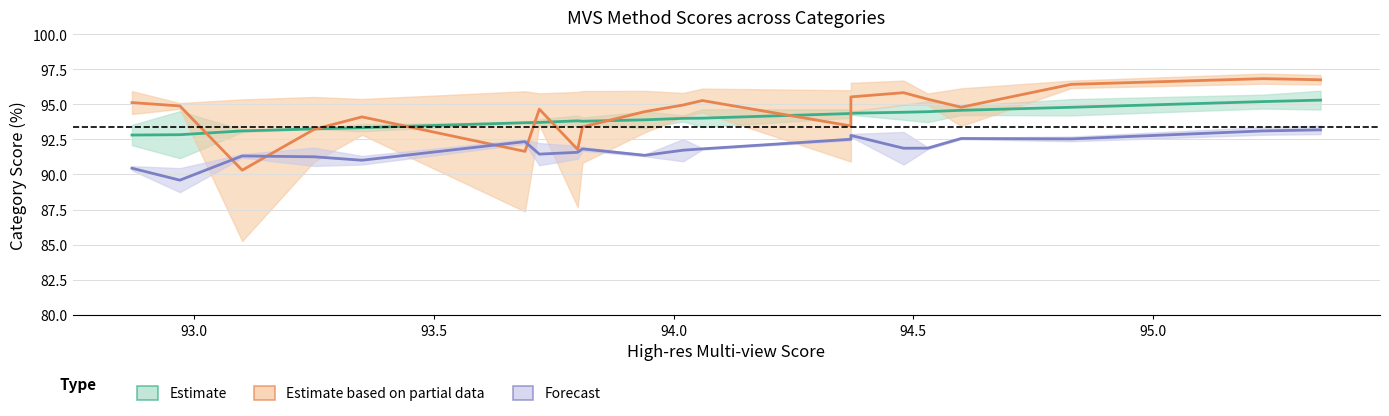

Is it true that Estimate based on partial data equals 54.3 at 17?

False